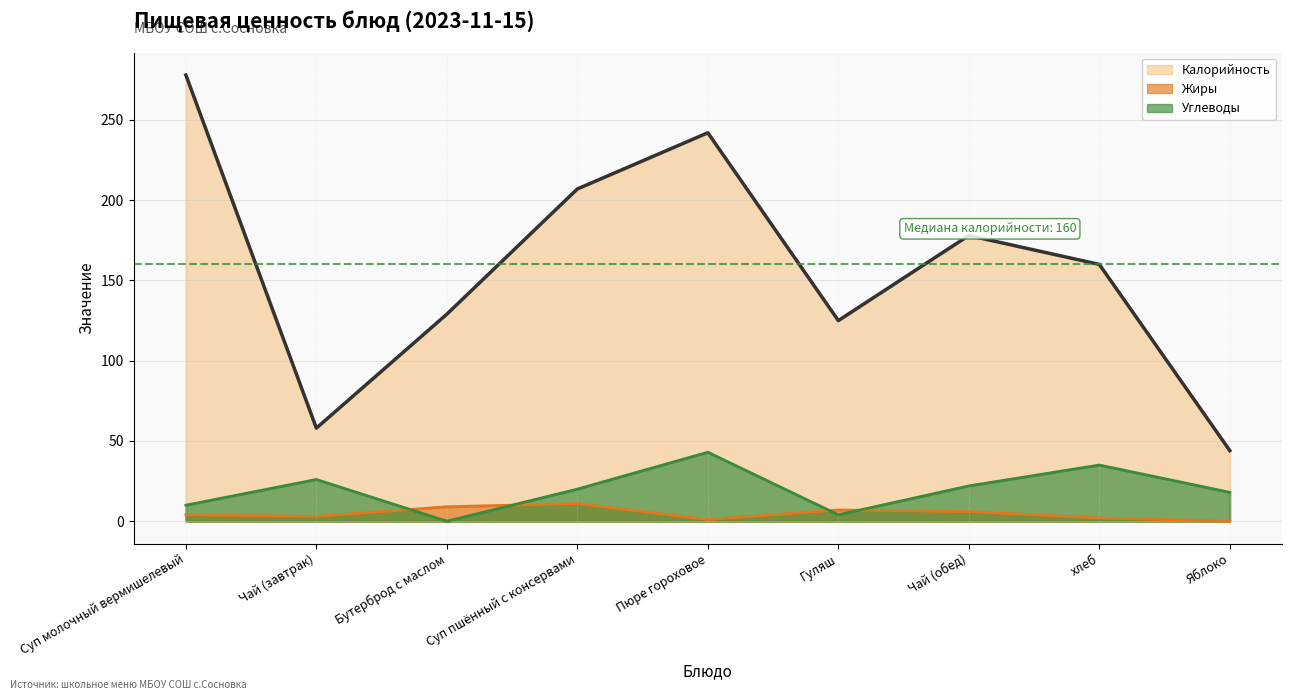

Which label corresponds to the smallest value in the chart?

Яблоко